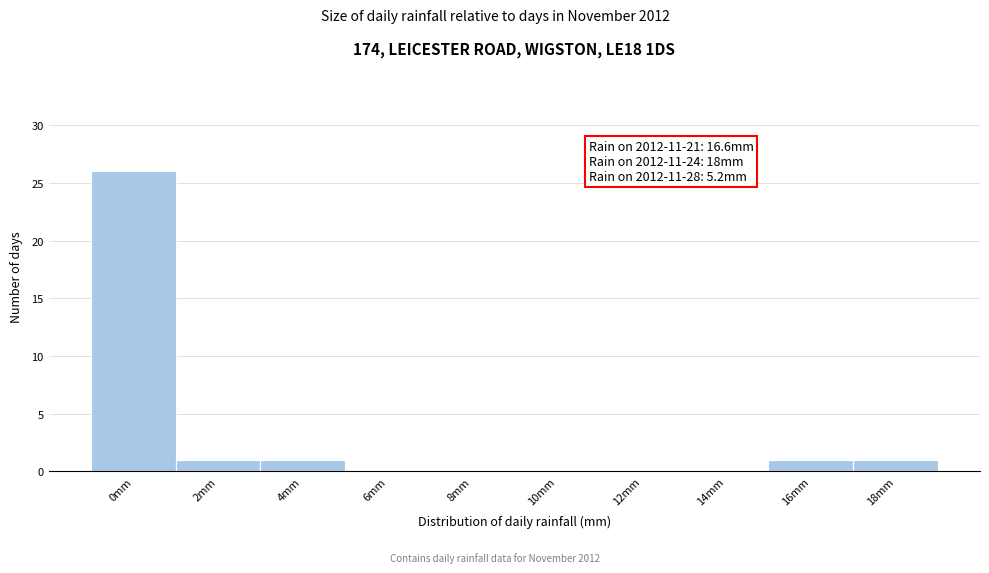

Reading right to left, transcribe all the data shown in this chart.

18mm=1	16mm=1	14mm=0	12mm=0	10mm=0	8mm=0	6mm=0	4mm=1	2mm=1	0mm=26